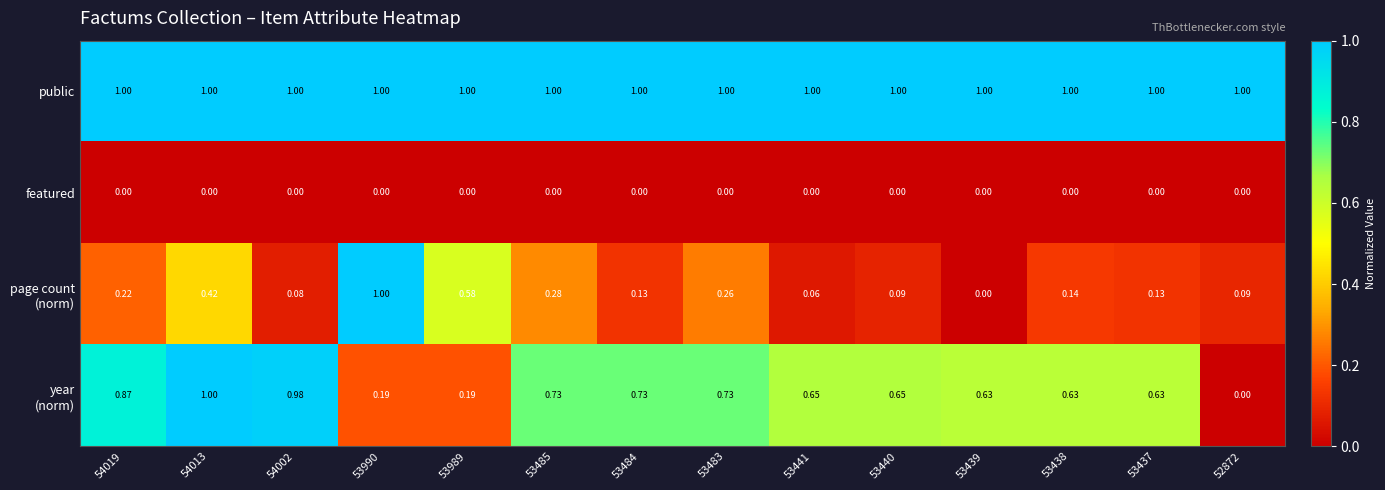

How many distinct data groups are displayed?

4